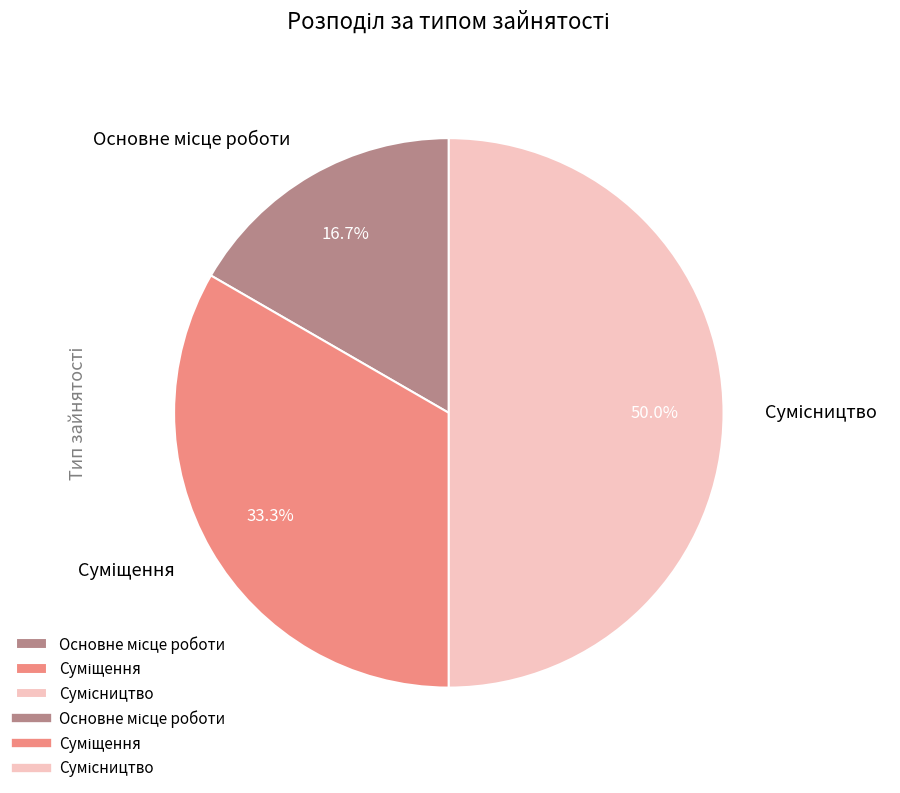

Does any single category account for the majority?

No